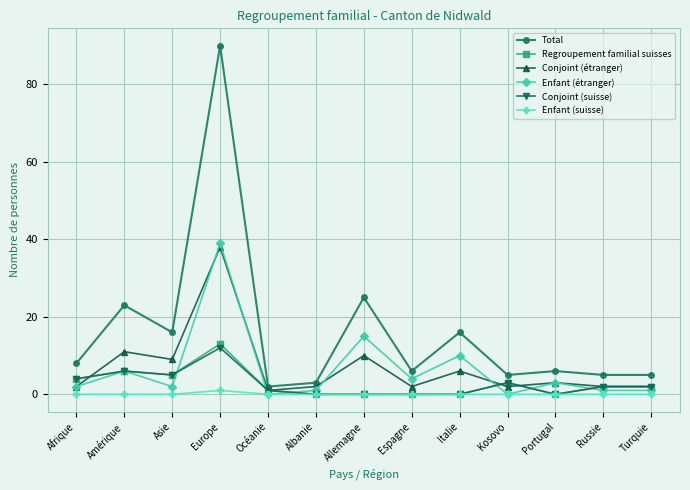

Is this an area chart (filled region under the line)?

No